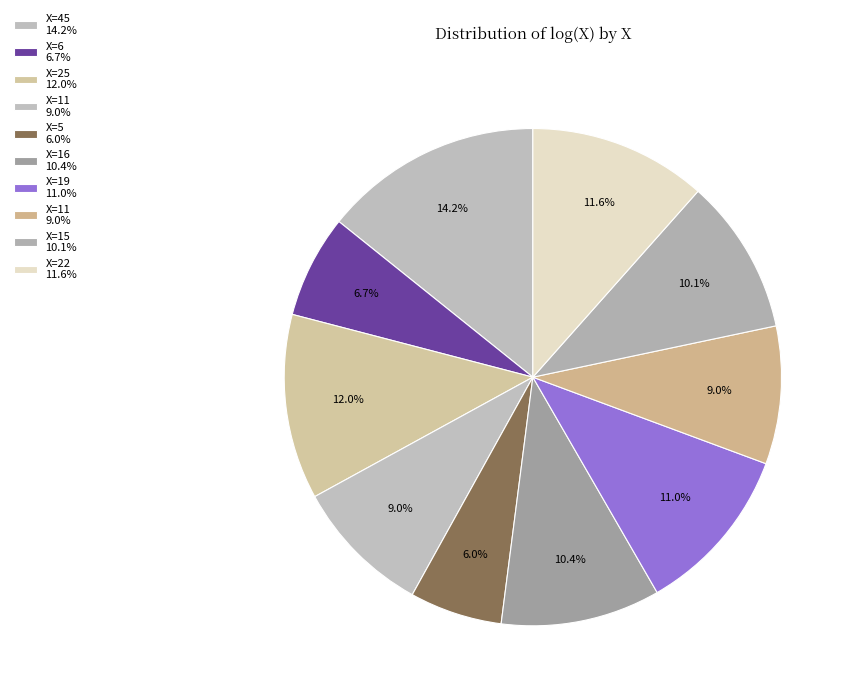

What is the smallest slice in the pie chart?

5